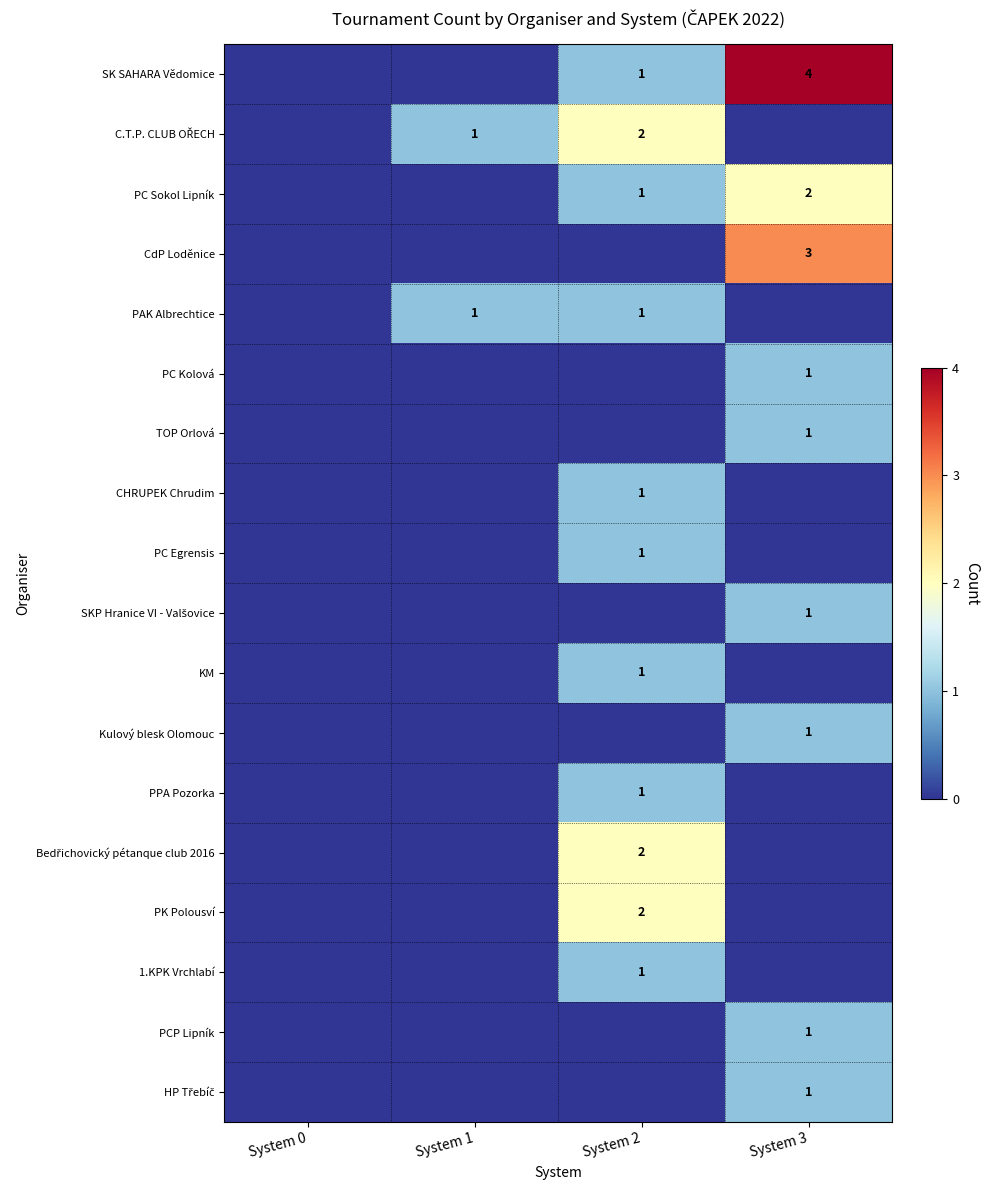

True or false: KM has a value of -1 at System 3.

False